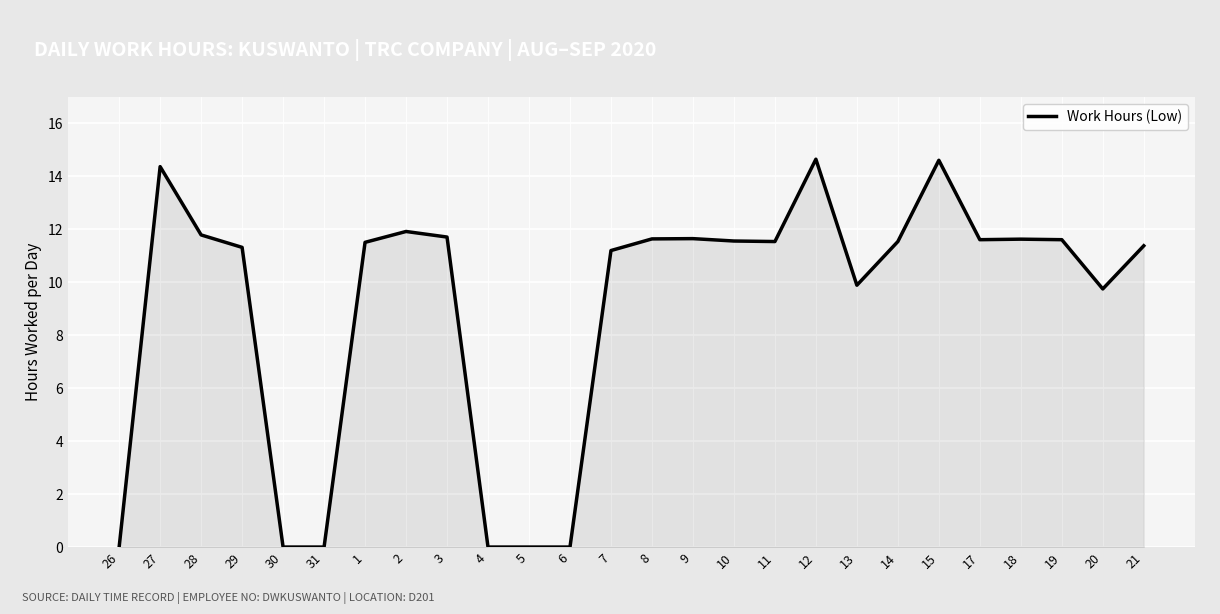

Where does the data first go above 11?

27